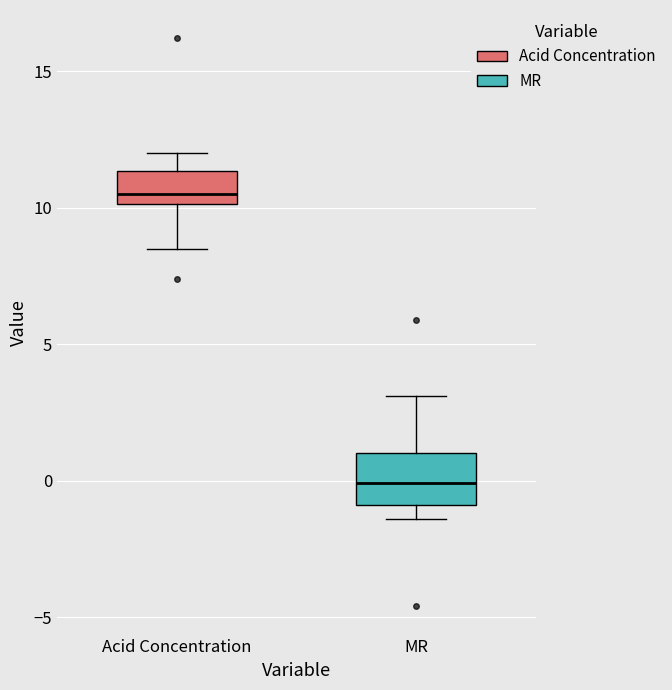

Which box has the lowest median line?

MR